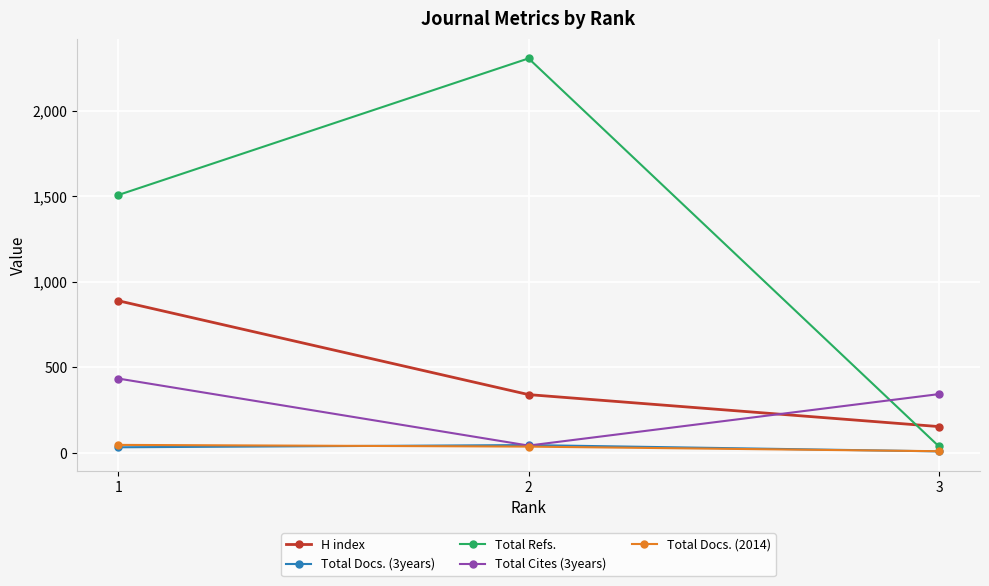

At how many categories does at least one series exceed 1813?

1